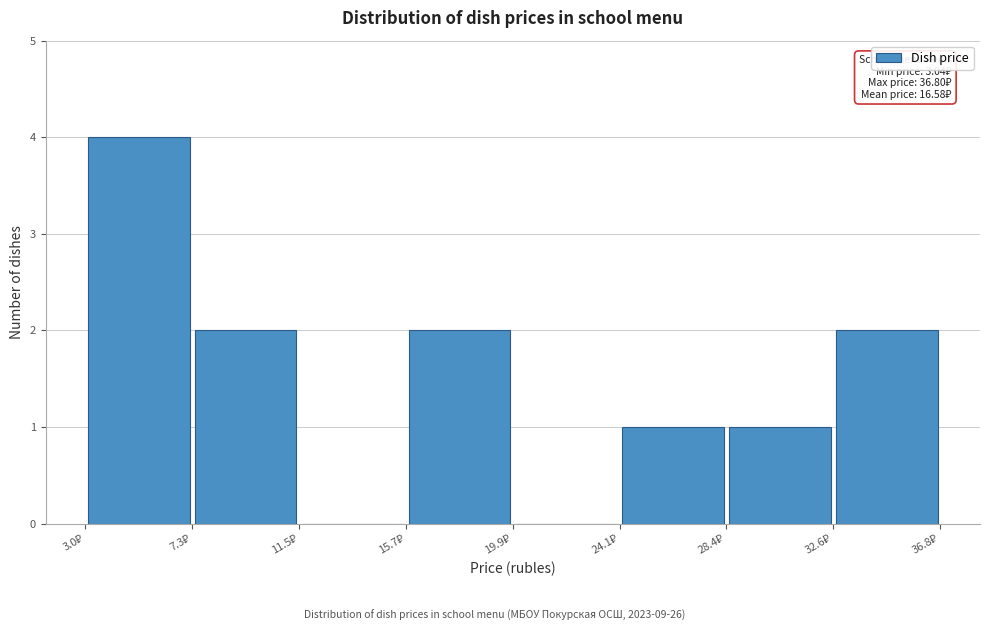

Over which range of the x-axis is the bar tallest?

3.0 to 7.5